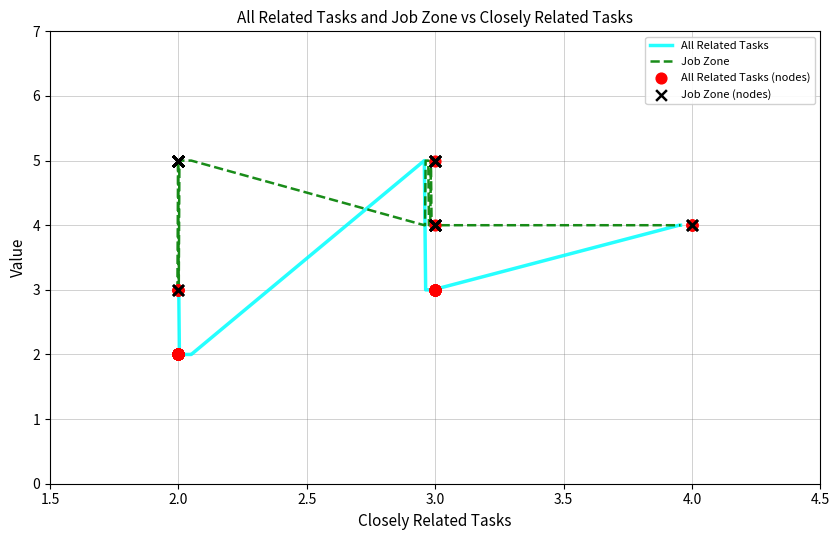

Which series has the largest total across all categories?

Job Zone